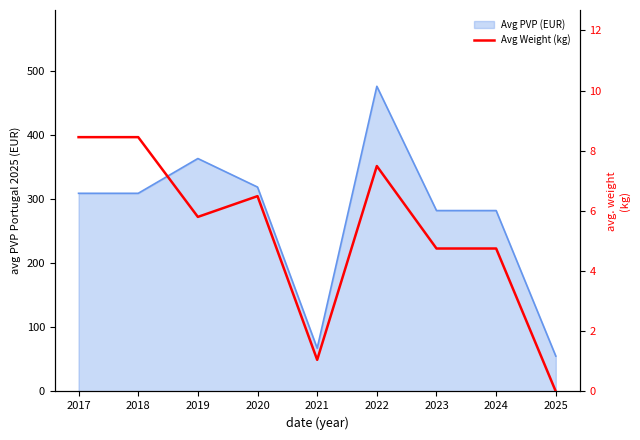

At which label does the data first exceed 5?

2017